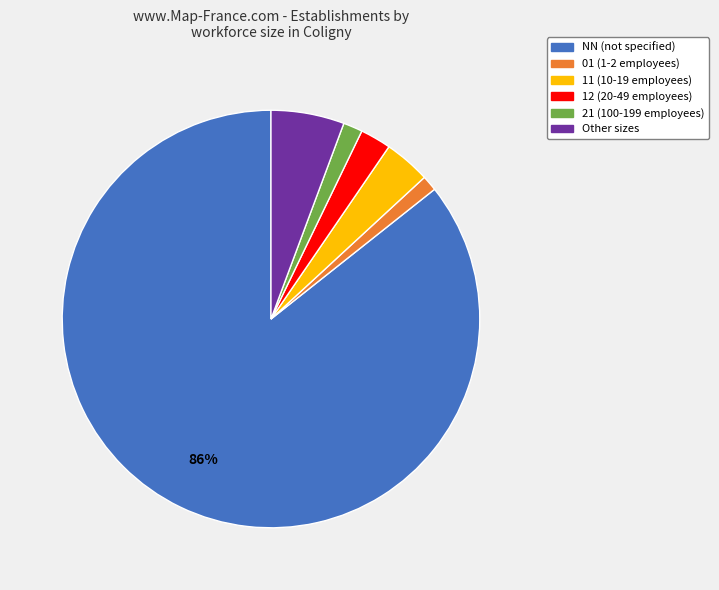

Does any single category account for the majority?

Yes